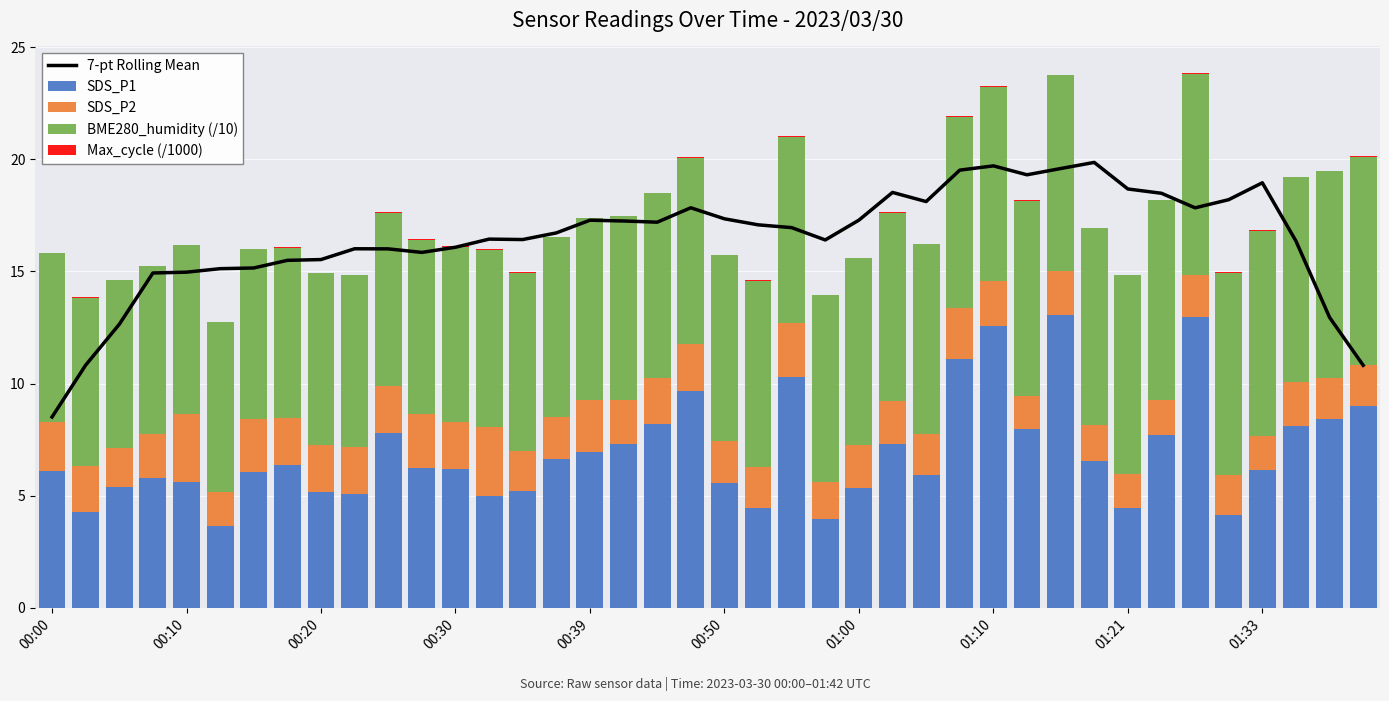

What is the approximate value of SDS_P1 at 01:21?

4.4